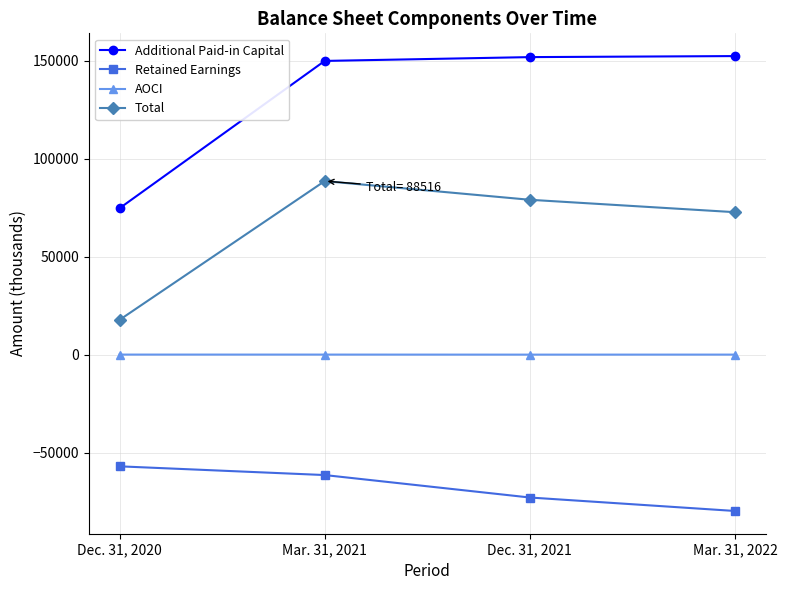

The value of Total at Mar. 31, 2022 is 72665. True or false?

True